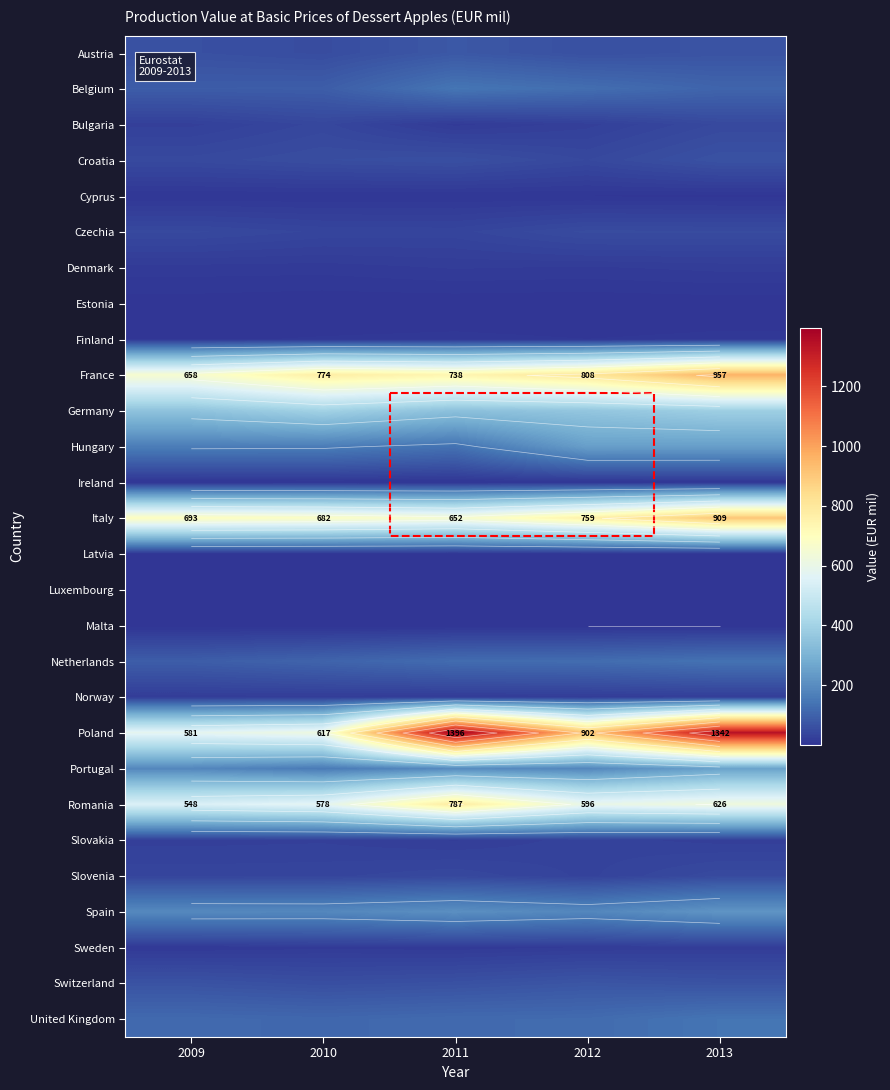

What is the total value across all series at 2013?

5773.3